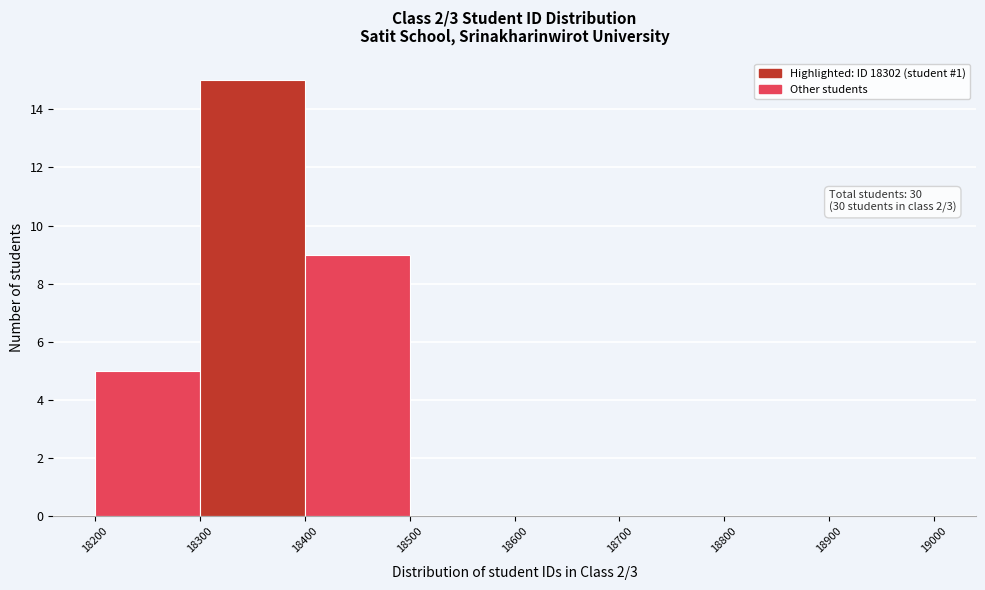

Over which range of the x-axis is the bar tallest?

18300 to 18400